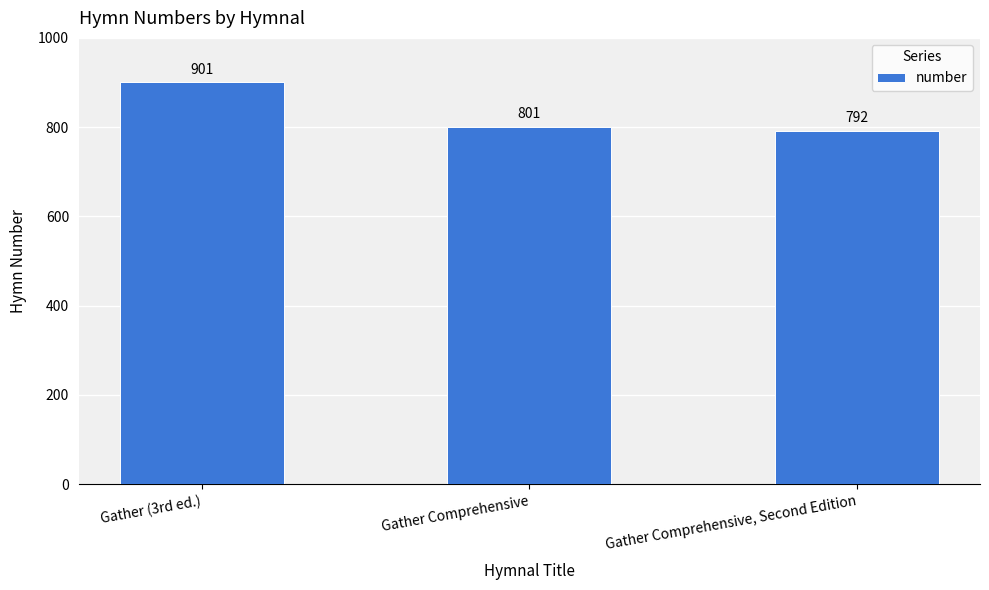

Reading left to right, what are all the values shown in this chart?

Gather (3rd ed.)=901	Gather Comprehensive=801	Gather Comprehensive, Second Edition=792